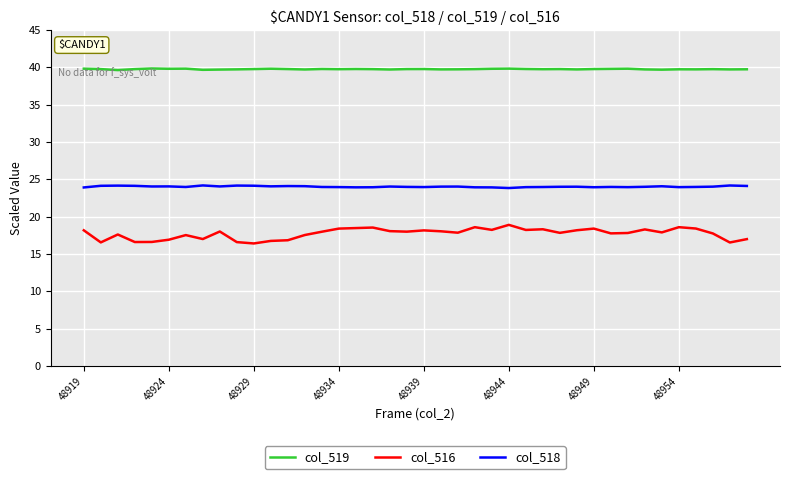

Which series has the largest total across all categories?

col_519